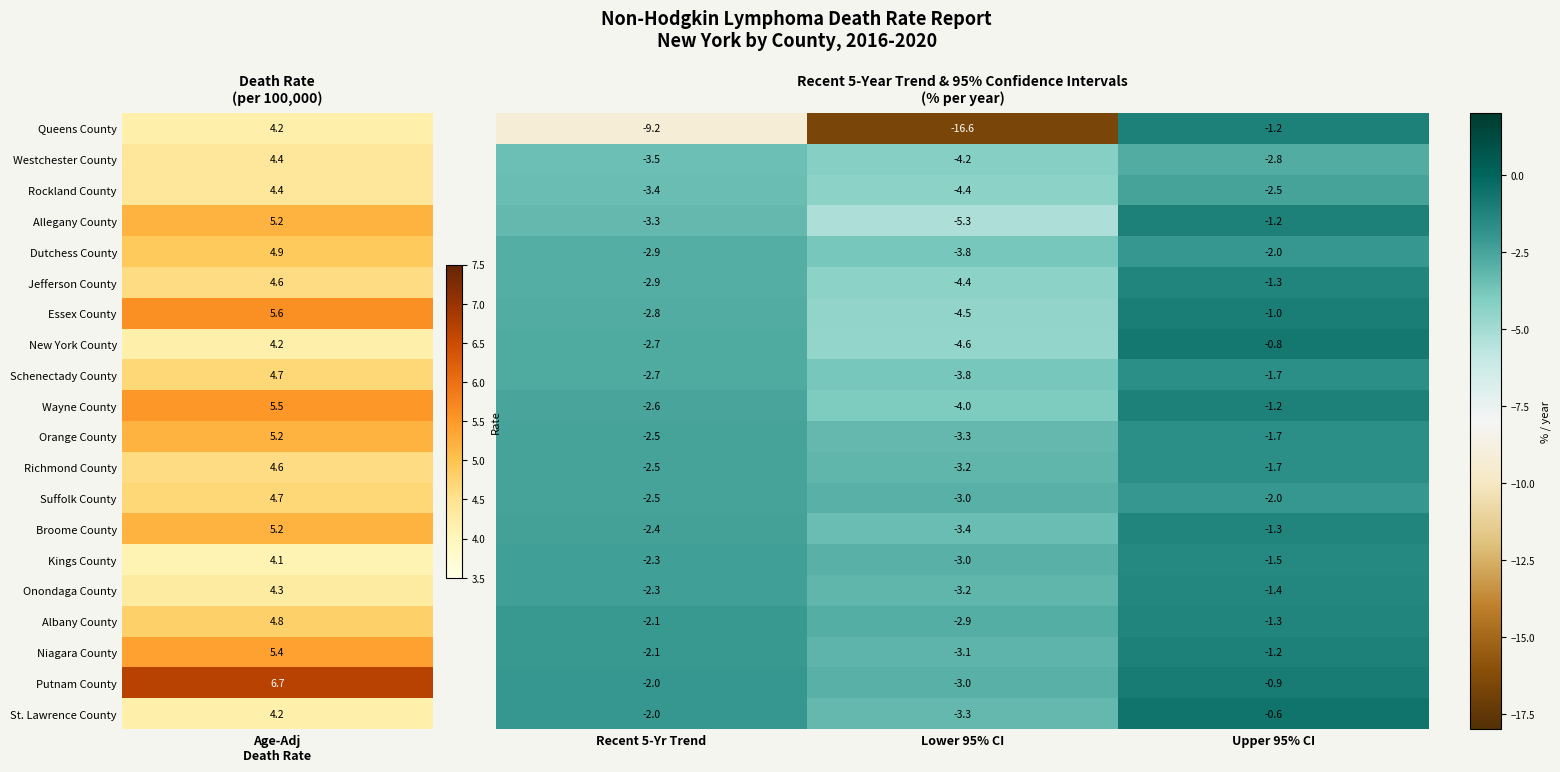

What is the spread (max minus min) of values at Upper 95% CI?

2.2